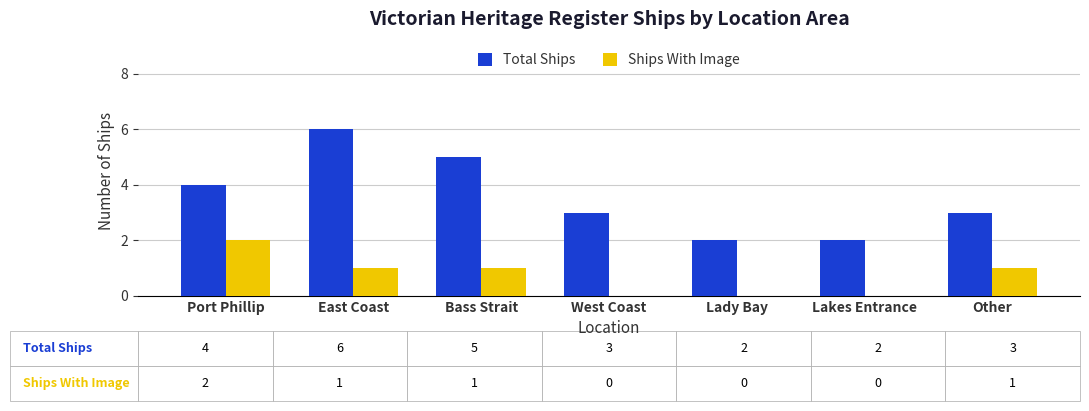

What is the greatest value displayed?

6